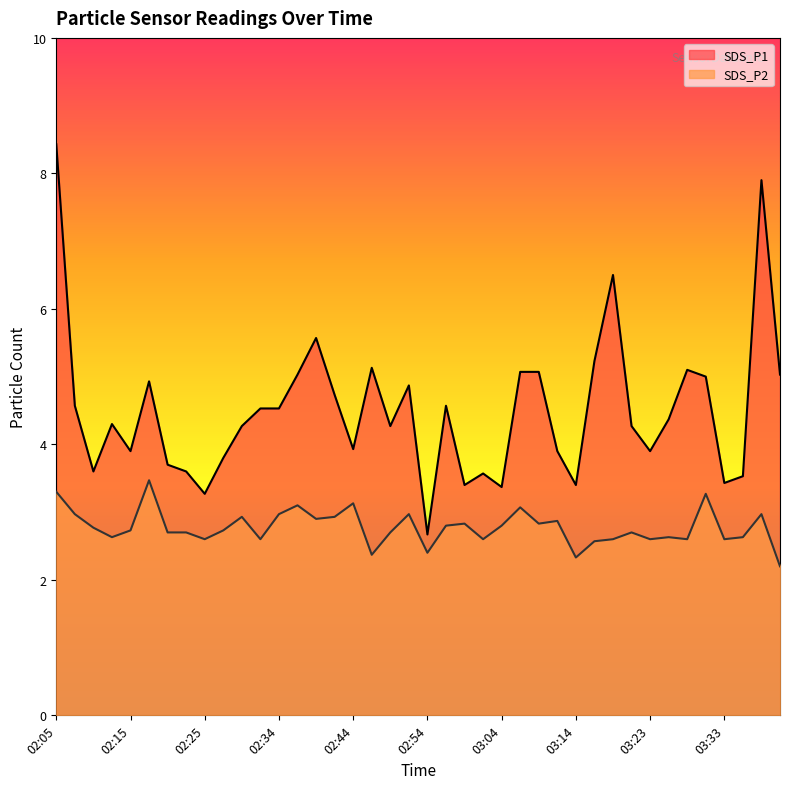

Reading left to right, extract all data points from this chart.

SDS_P1: 8.4	4.6	3.6	4.3	3.9	4.9	3.7	3.6	3.3	3.8	4.3	4.5	4.5	5.0	5.6	4.7	3.9	5.1	4.3	4.9	2.7	4.6	3.4	3.6	3.4	5.1	5.1	3.9	3.4	5.2	6.5	4.3	3.9	4.4	5.1	5.0	3.4	3.5	7.9	5.0
SDS_P2: 3.3	3.0	2.8	2.6	2.7	3.5	2.7	2.7	2.6	2.7	2.9	2.6	3.0	3.1	2.9	2.9	3.1	2.4	2.7	3.0	2.4	2.8	2.8	2.6	2.8	3.1	2.8	2.9	2.3	2.6	2.6	2.7	2.6	2.6	2.6	3.3	2.6	2.6	3.0	2.2